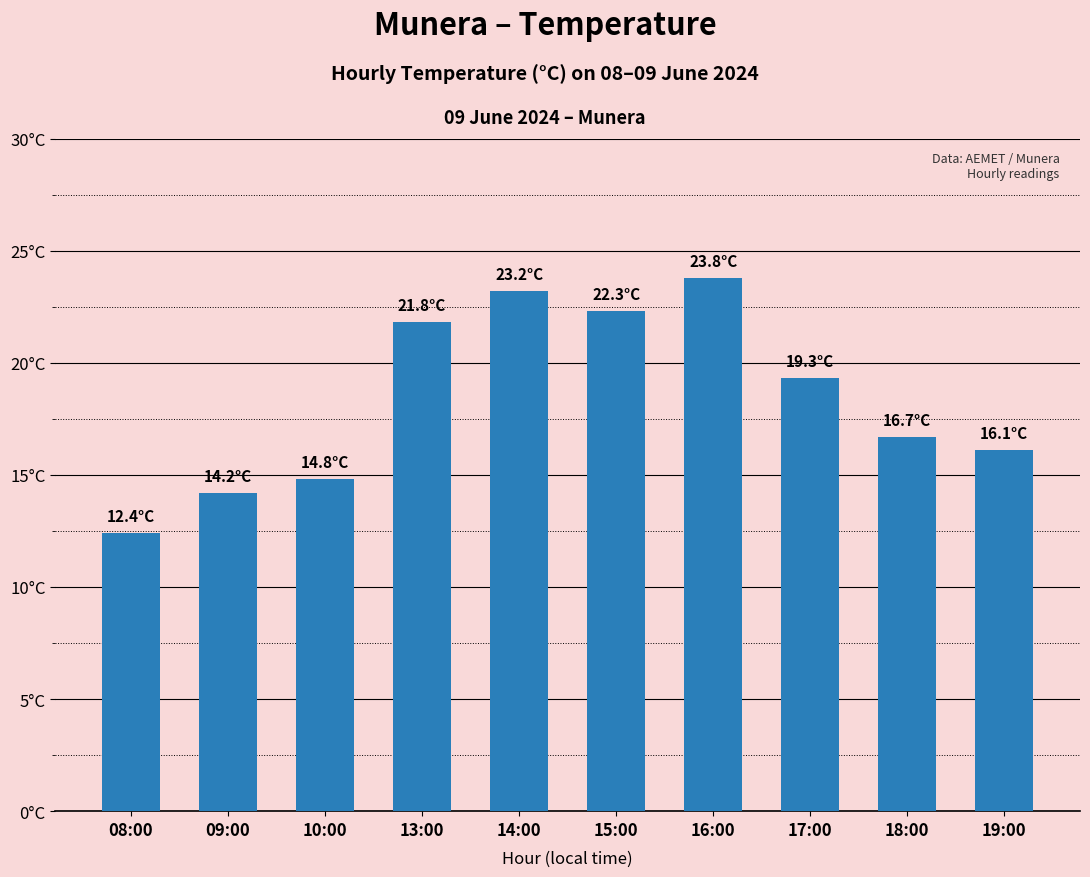

What is the difference between the maximum and minimum values?

11.4